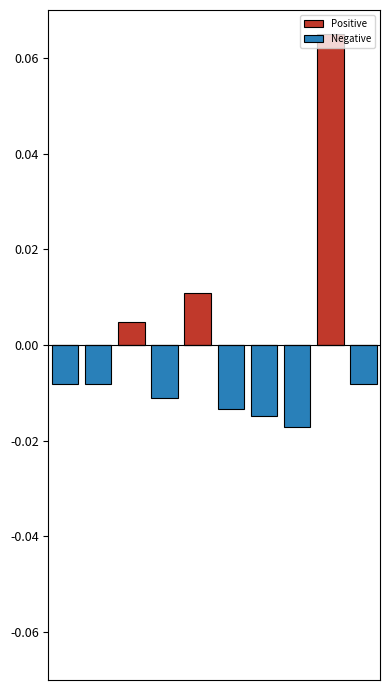

How many positive values does the Positive series have?

3